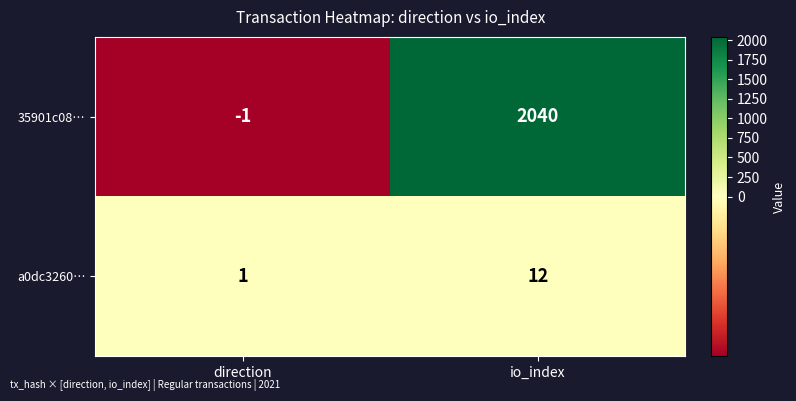

At how many categories does at least one series exceed 202?

1